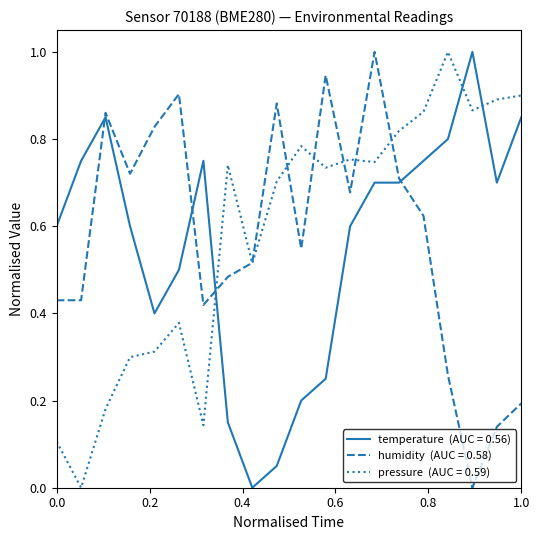

What is the maximum value shown in the chart?

1.0